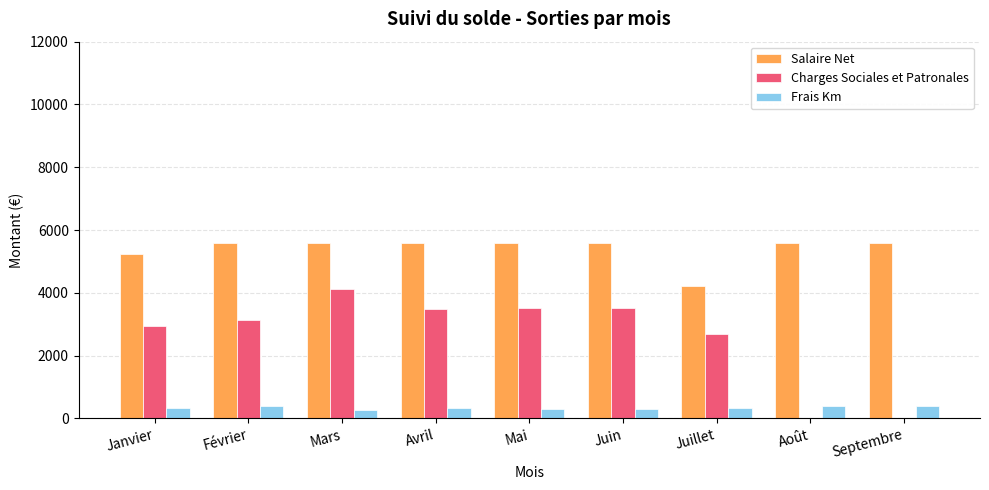

At which label does Charges Sociales et Patronales first exceed 3150?

Février